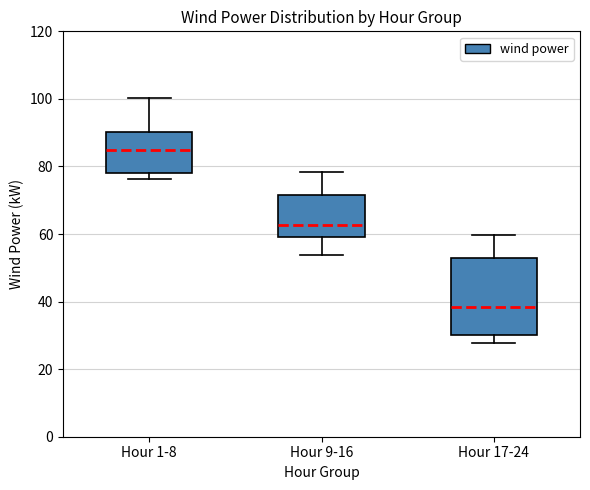

Which box is the tallest, from its lower edge to its upper edge?

Hour 17-24